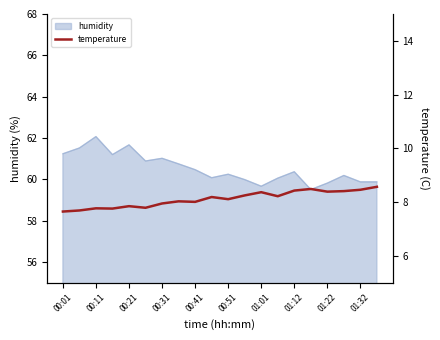

At which label does humidity reach its peak?

00:11